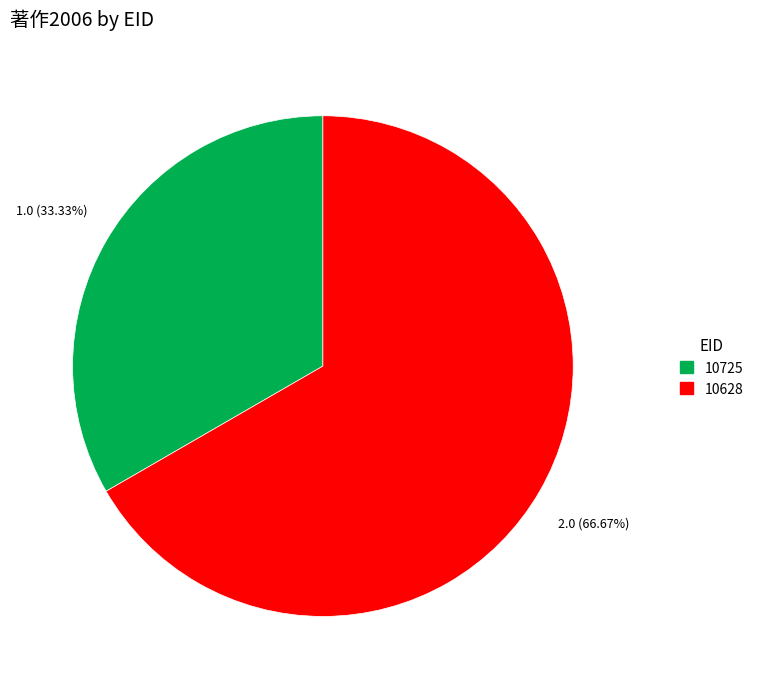

Is there any slice that represents more than half of the pie?

Yes